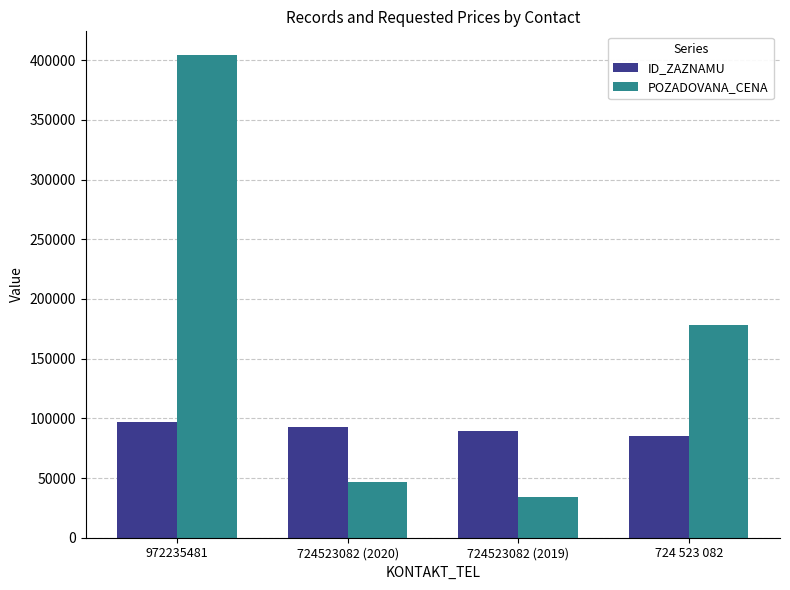

What position from the right is 724523082 (2019)?

2